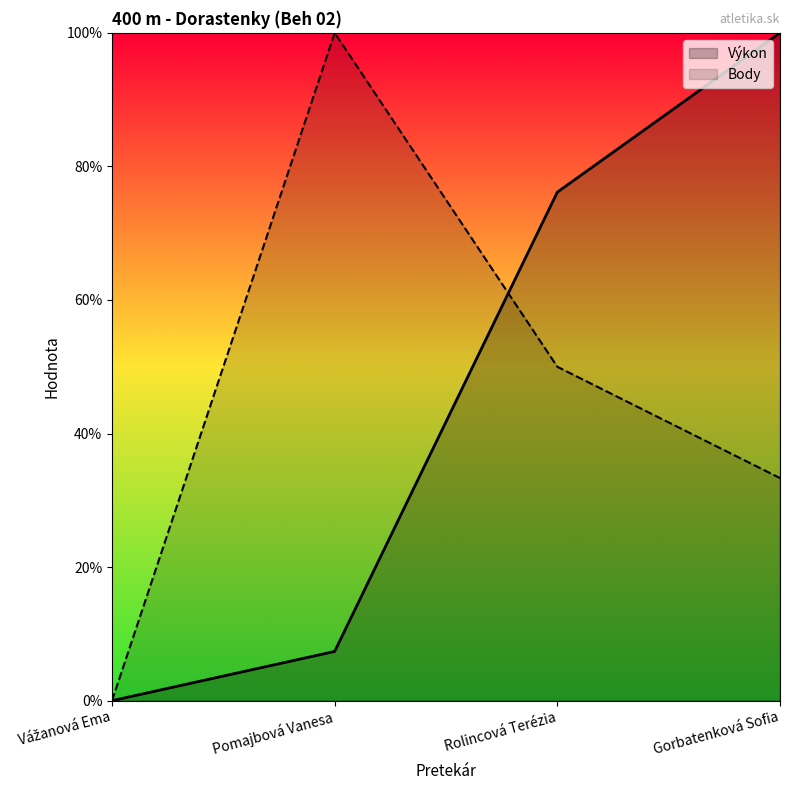

Is the value of Body at Pomajbová Vanesa greater than the value of Výkon at Pomajbová Vanesa?

Yes